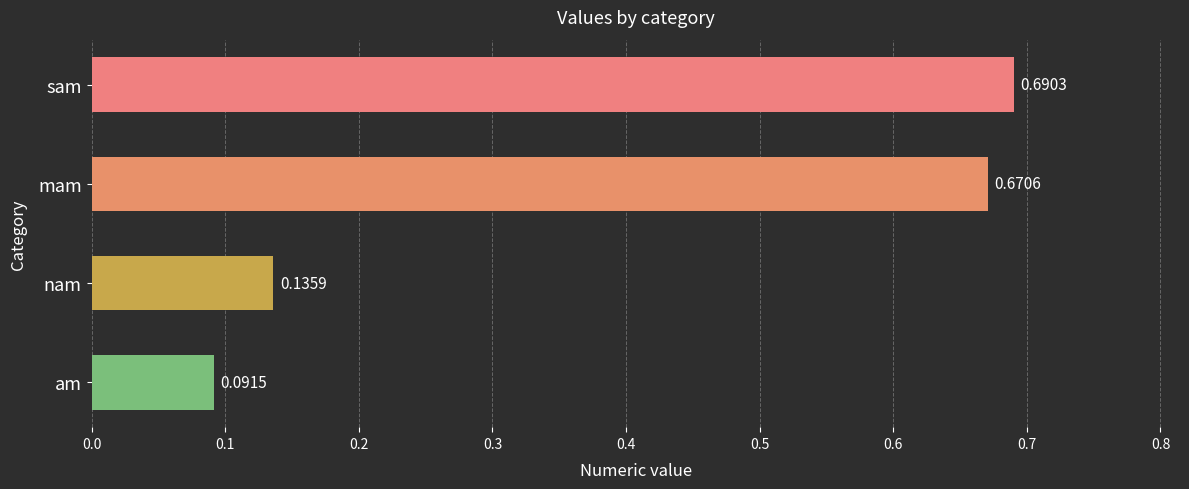

What is the label of the 3rd bar from the top?

nam